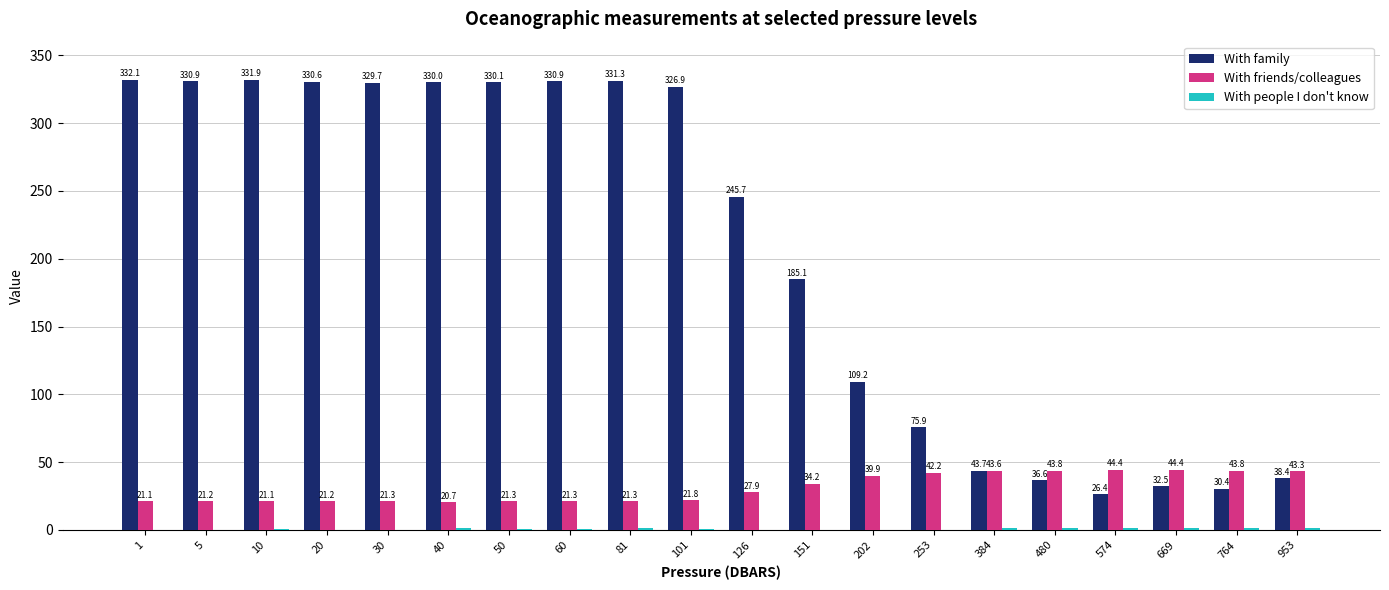

Which series changed the most between 1 and 764?

With family